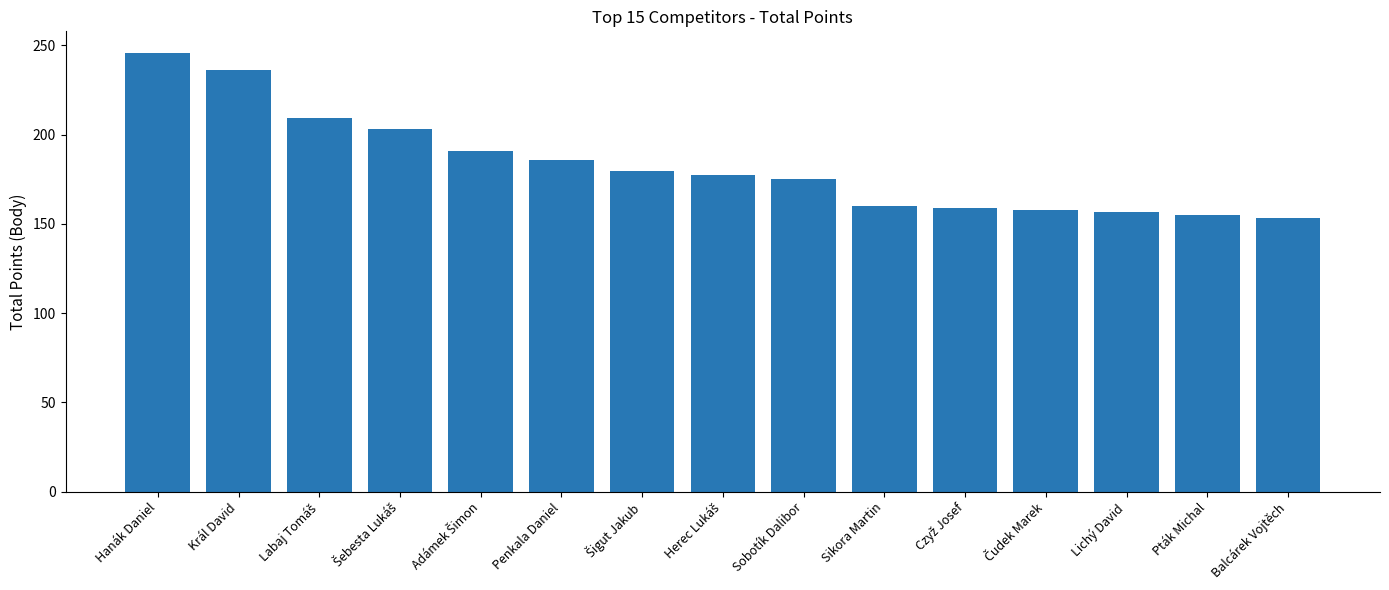

What is the label of the 10th bar from the left?

Sikora Martin